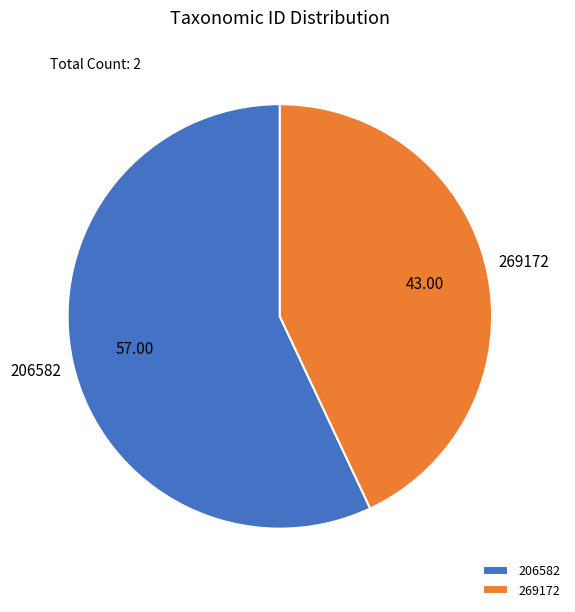

Between 206582 and 269172, which is larger?

206582